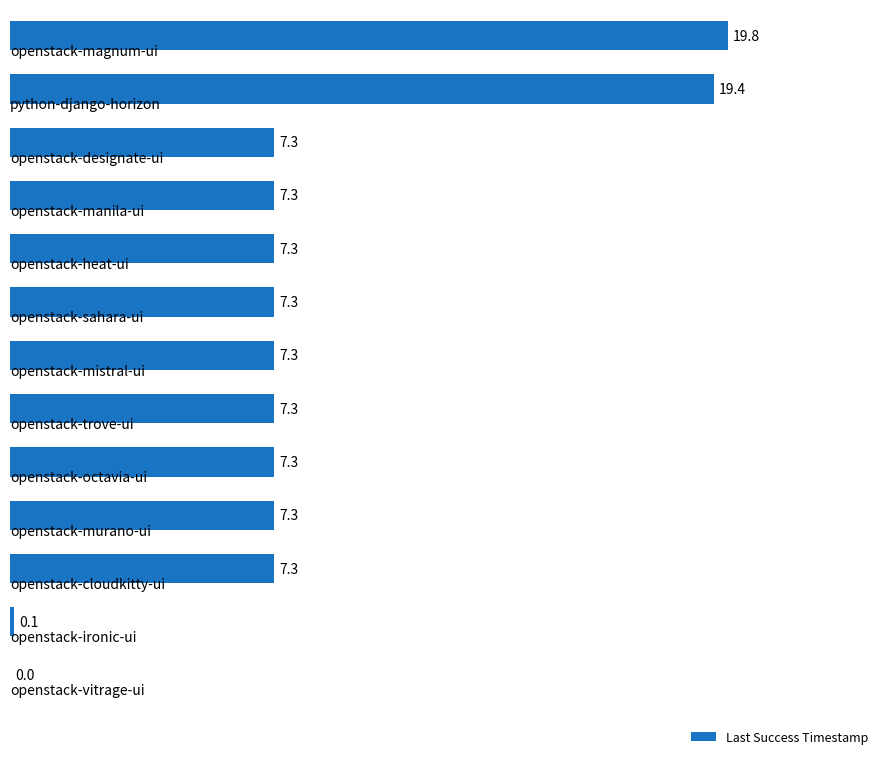

What is the maximum value shown in the chart?

19.8